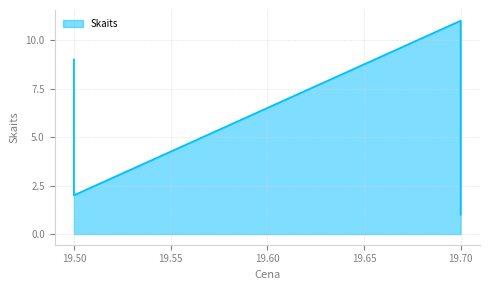

Where does the data first go above 9?

19.7